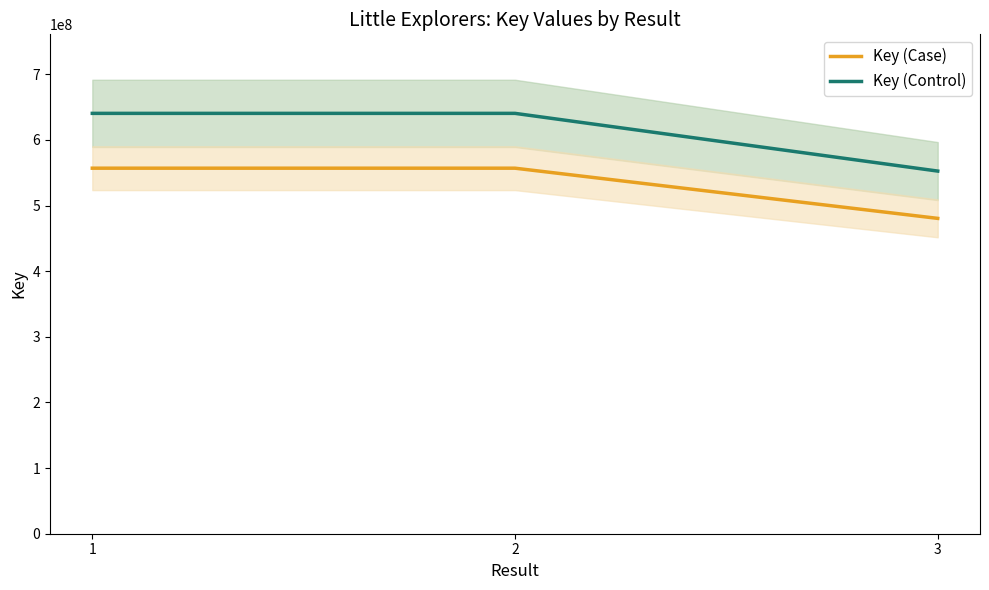

At which category is the sum across all series the highest?

1